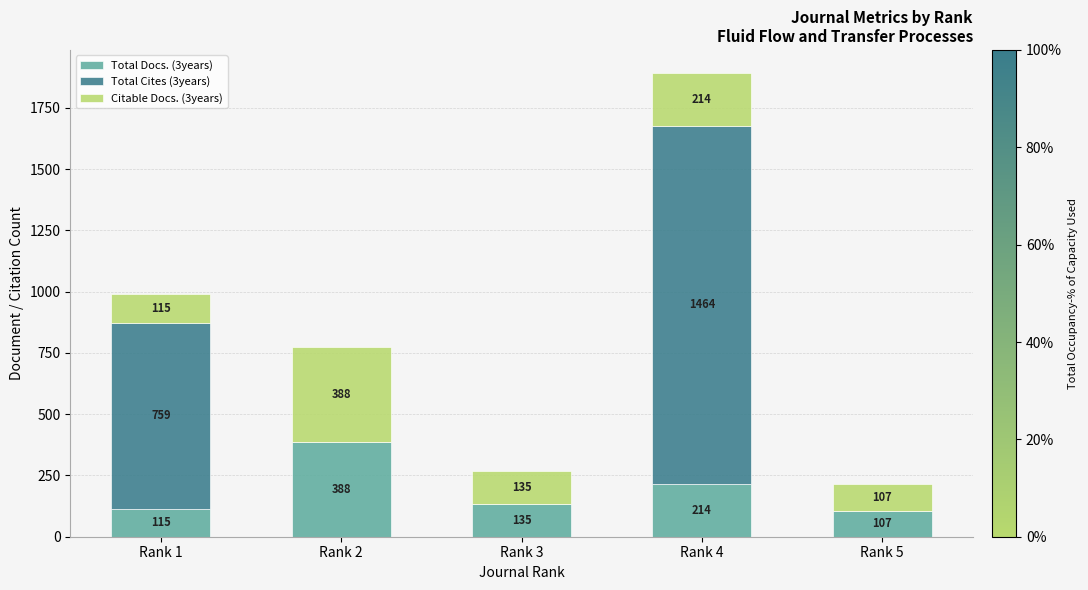

What is the sum of all Total Docs. (3years) values?

959